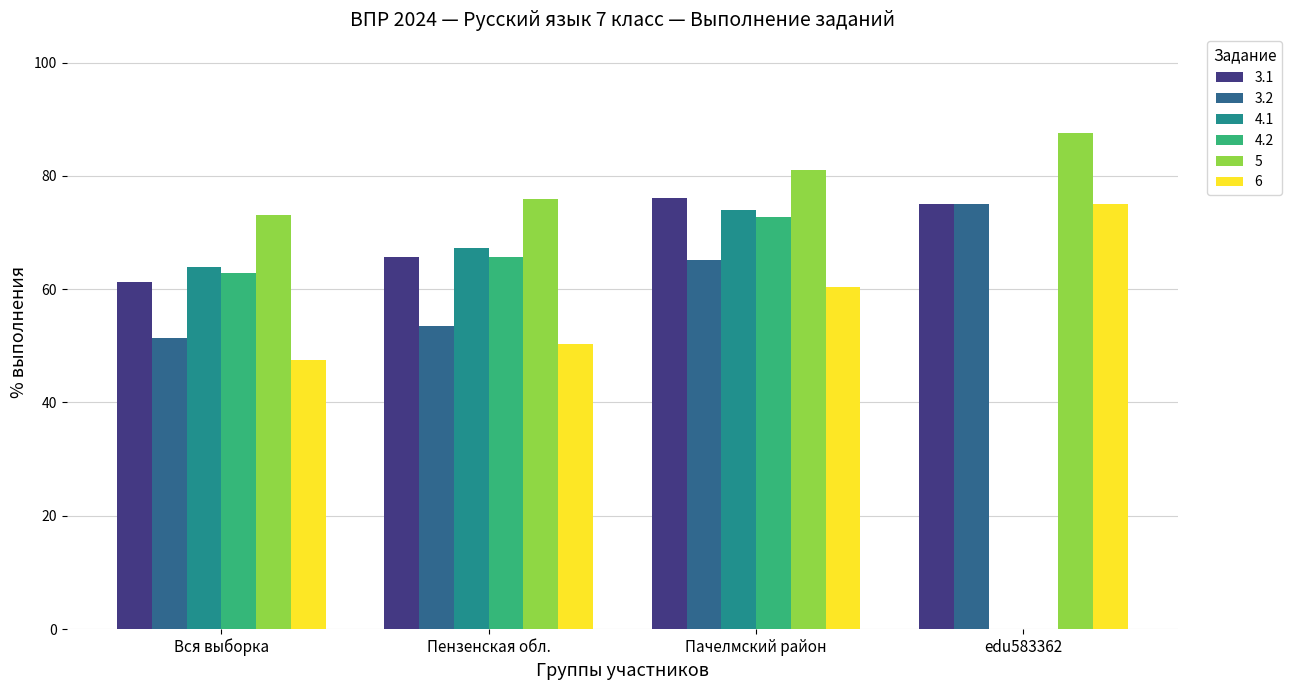

What is the sum of all 3.1 values?

278.0